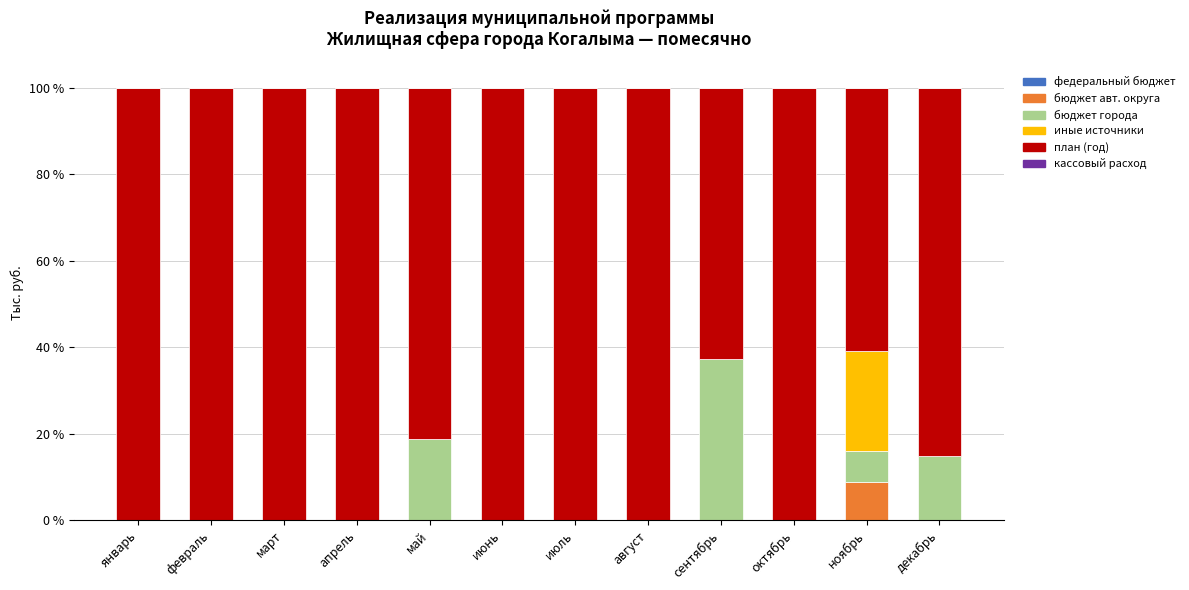

How many series are shown in this chart?

4